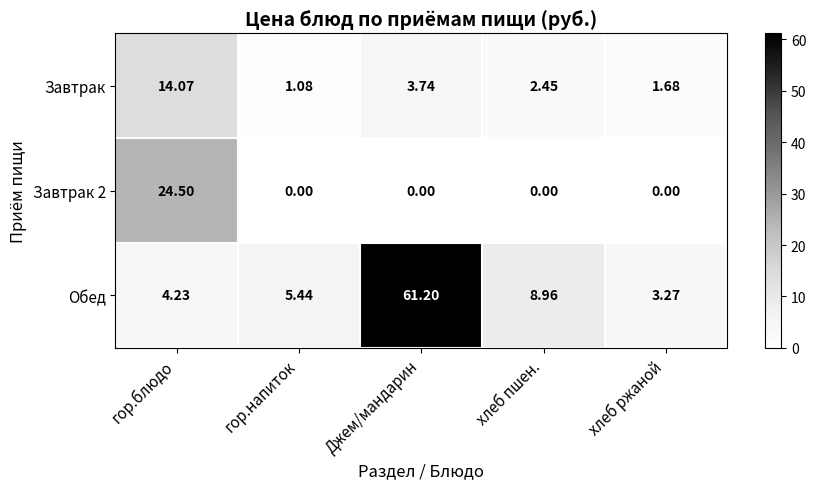

Which category has the lowest value in the Обед series?

хлеб ржаной